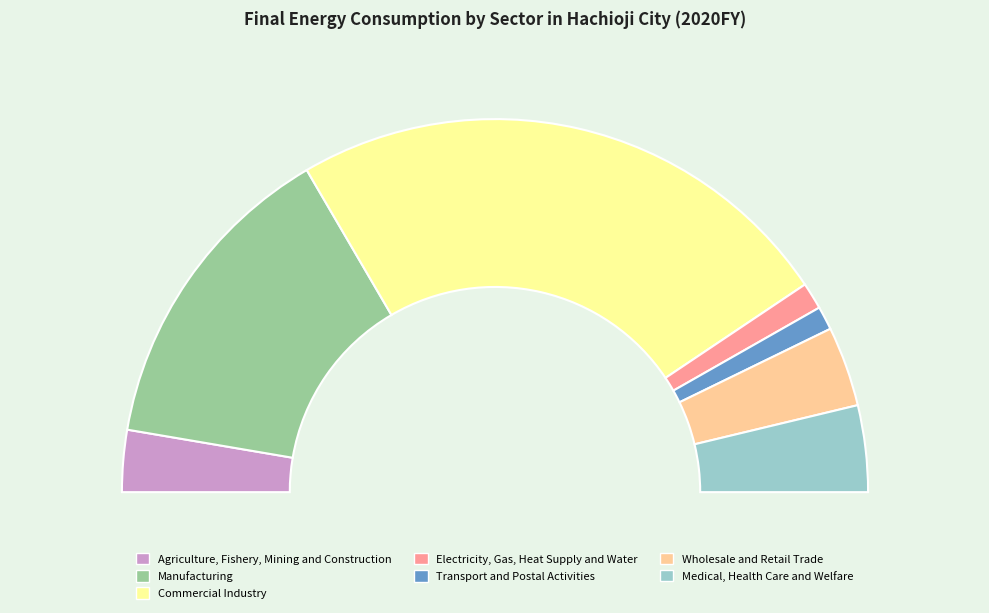

To the nearest percent, what portion does Medical, Health Care and Welfare represent?

7%